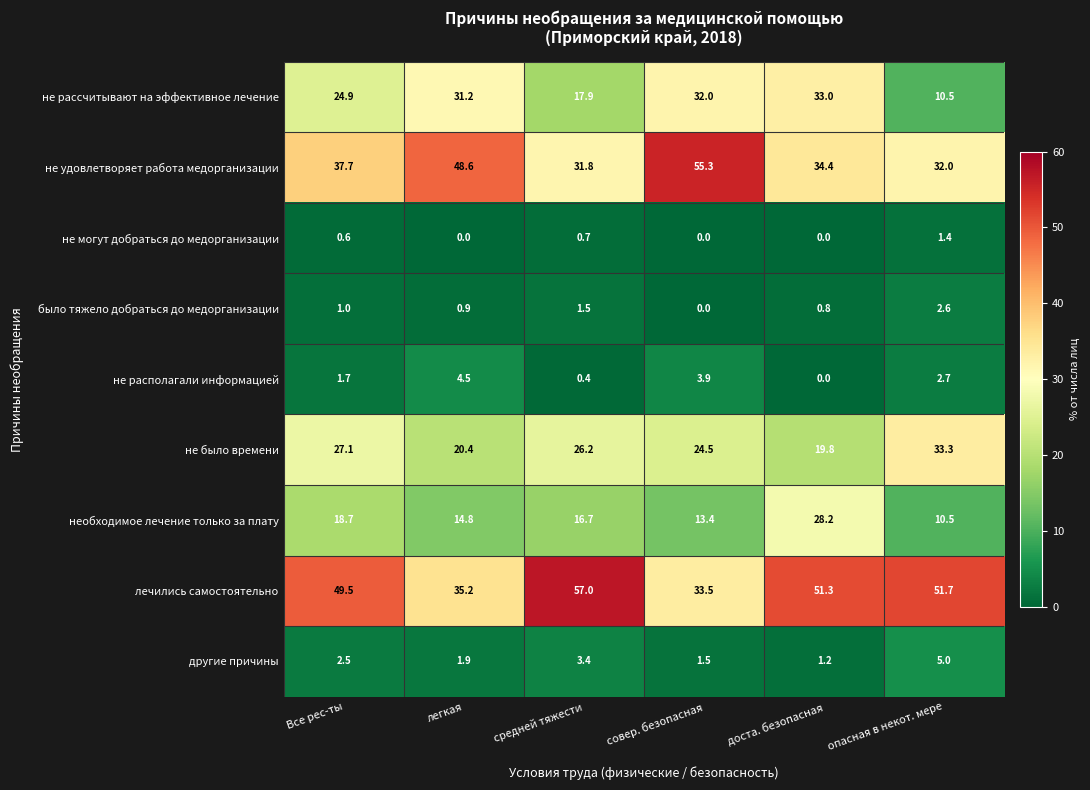

Which category has the highest value in the не рассчитывают на эффективное лечение series?

доста. безопасная